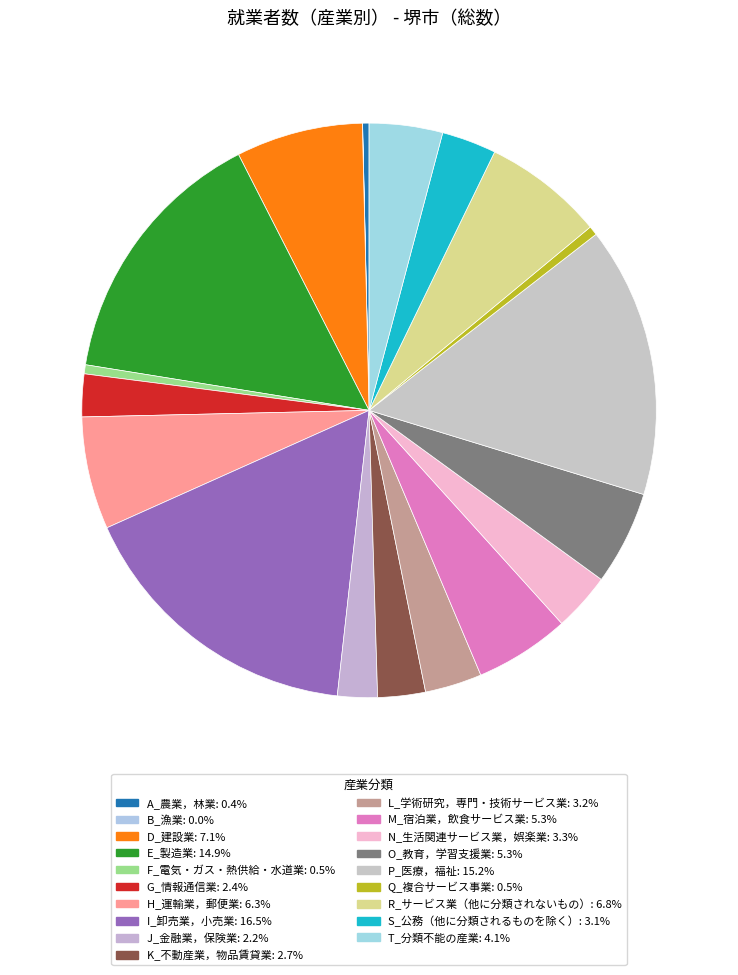

Which category has the biggest portion of the pie?

I_卸売業，小売業